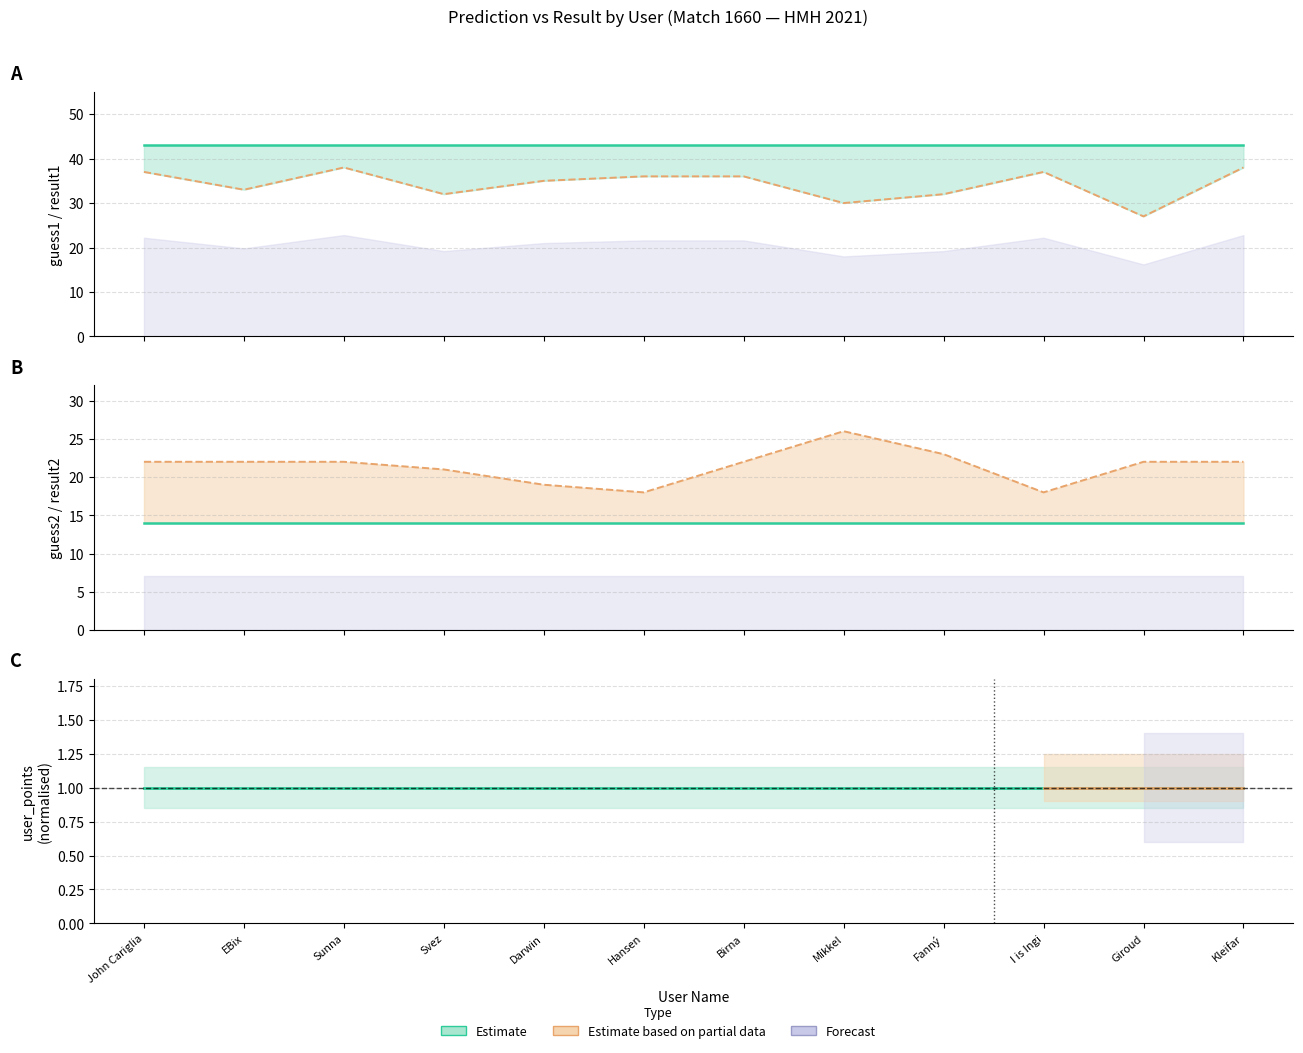

Reading left to right, transcribe all the data shown in this chart.

result1: 43	43	43	43	43	43	43	43	43	43	43	43
guess1: 37	33	38	32	35	36	36	30	32	37	27	38
result2: 14	14	14	14	14	14	14	14	14	14	14	14
guess2: 22	22	22	21	19	18	22	26	23	18	22	22
user_points (norm): 1	1	1	1	1	1	1	1	1	1	1	1